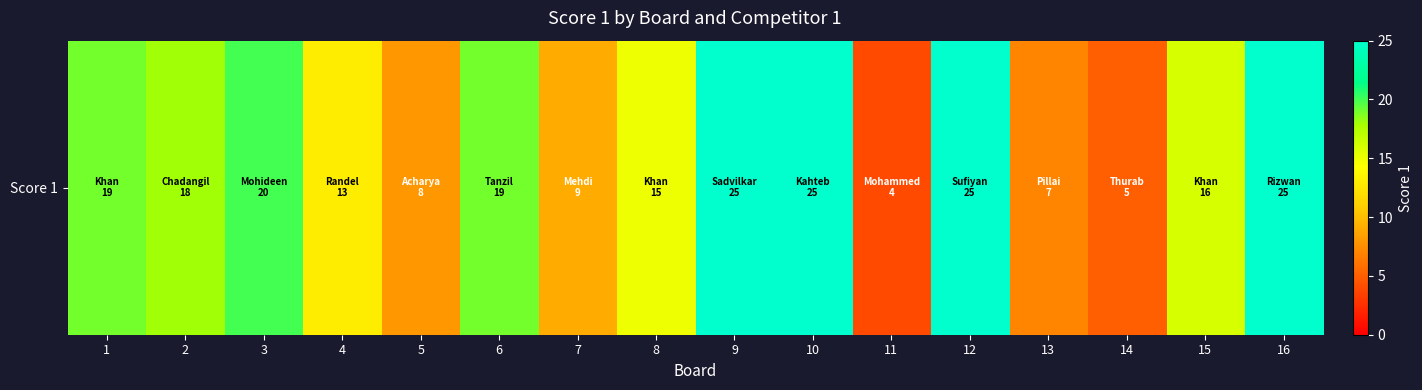

How many values exceed 18?

7